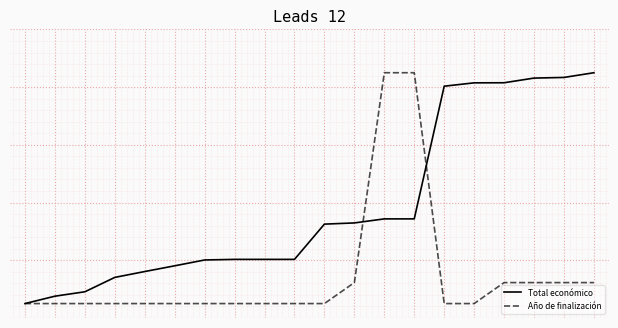

True or false: Total económico has more than 2 points higher than both neighbors.

False